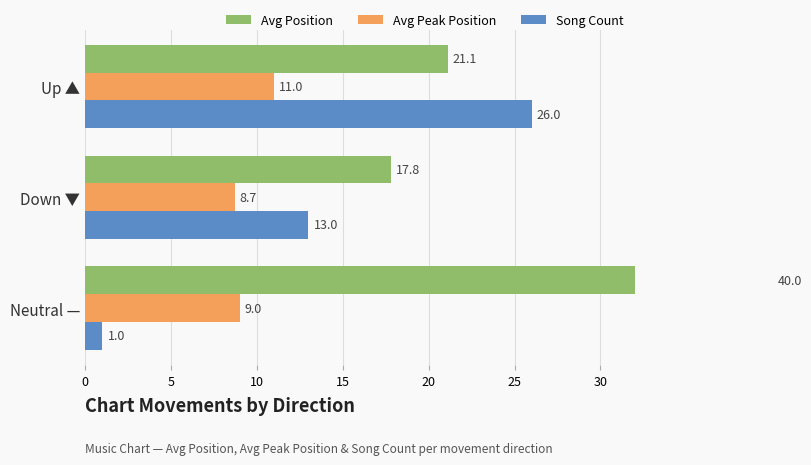

Reading left to right, transcribe all the data shown in this chart.

Avg Position: 21.1	17.8	40.0
Avg Peak Position: 11.0	8.7	9.0
Song Count: 26.0	13.0	1.0